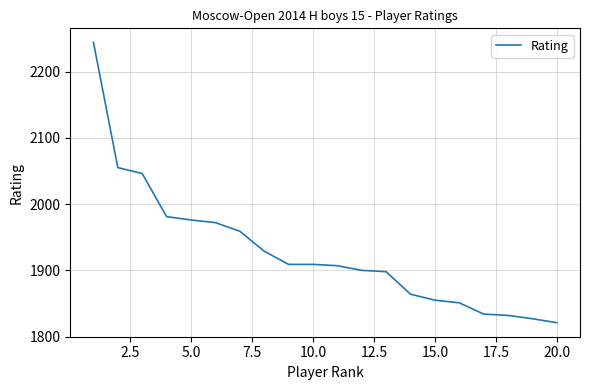

What is the greatest value displayed?

2244